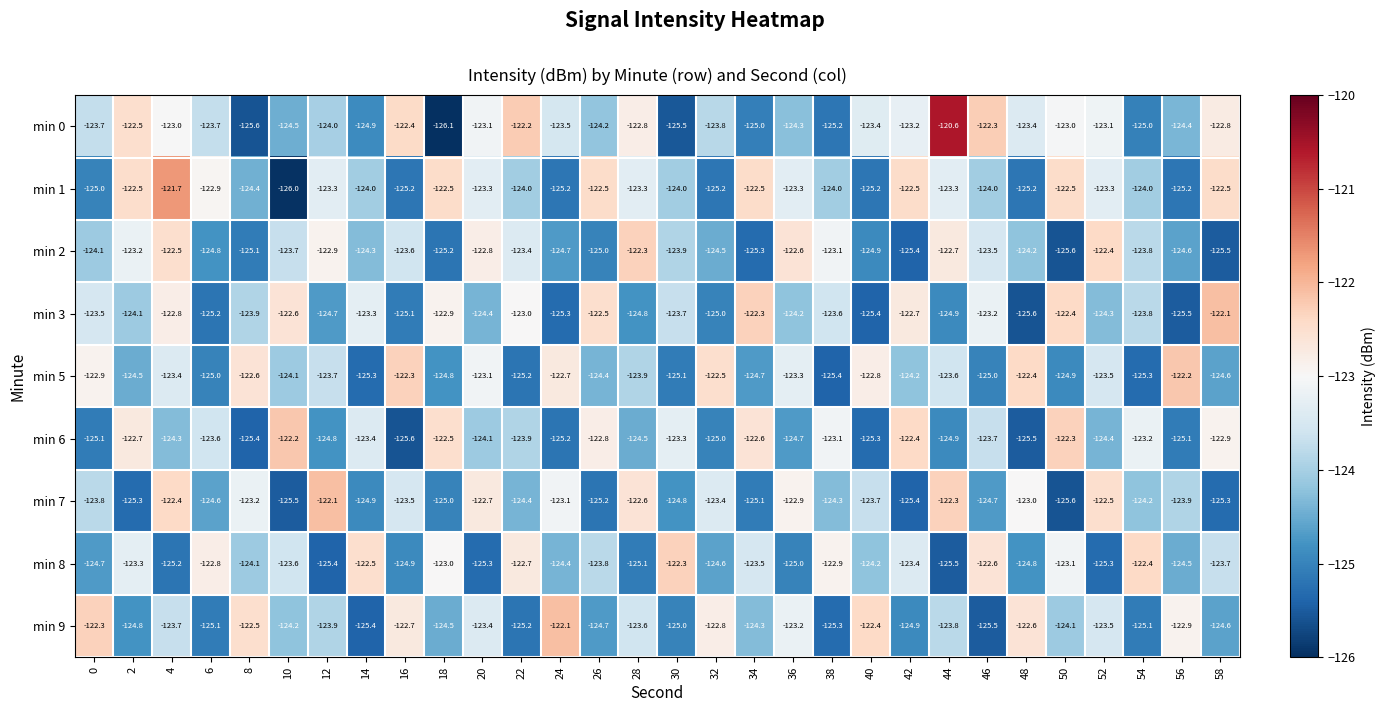

What is the average value of the min 8 series?

-124.0